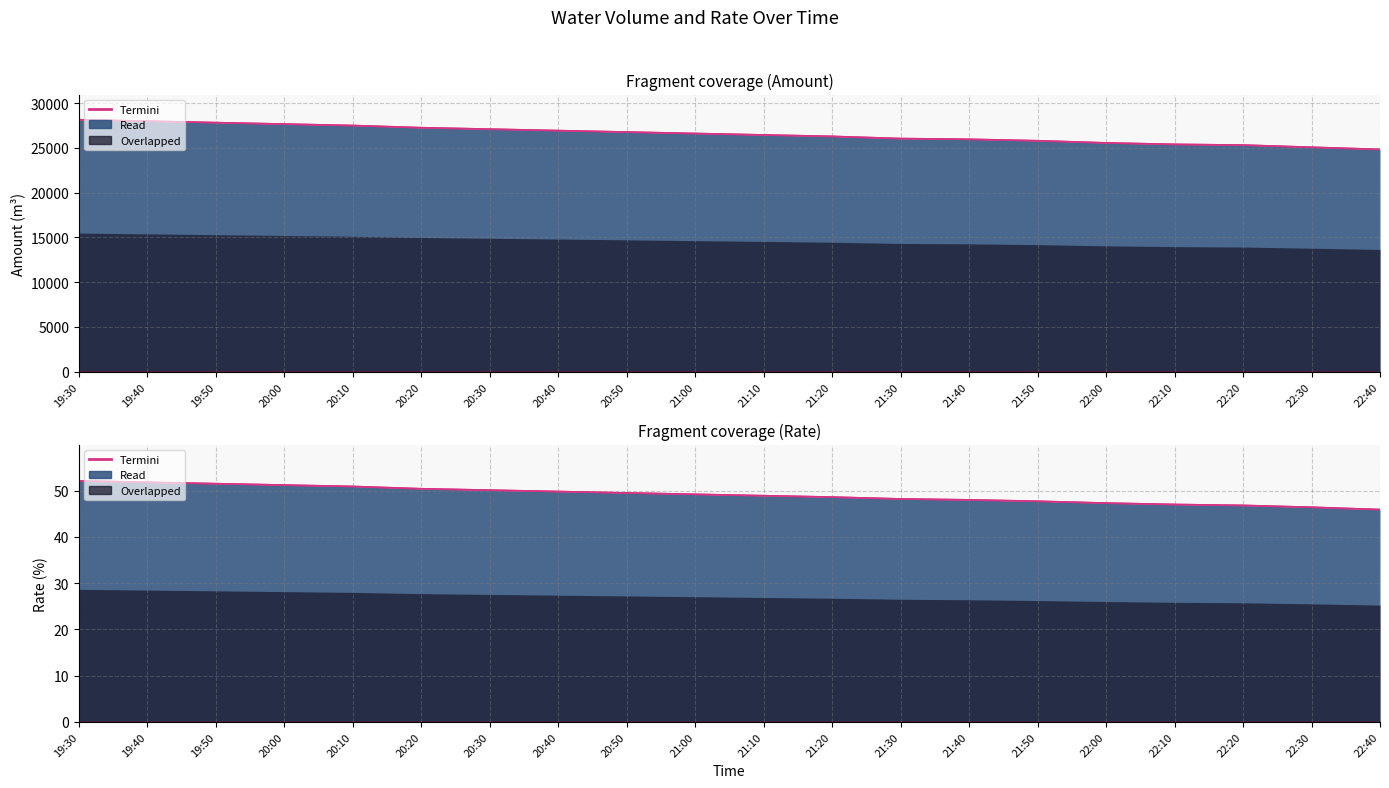

Which label corresponds to the largest value in the chart?

19:30